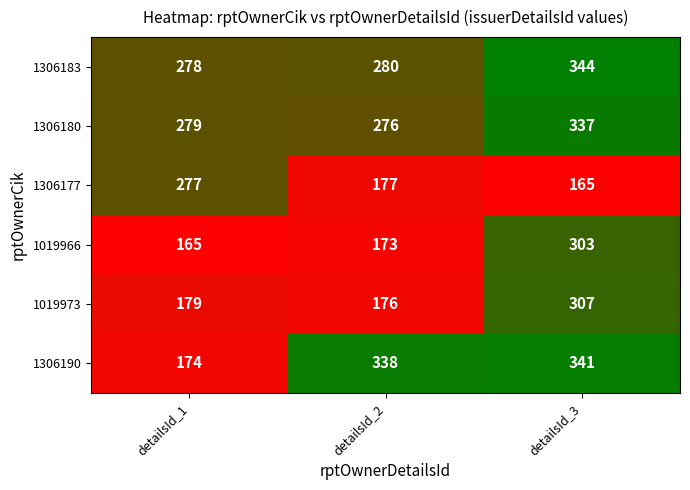

What is the smallest value displayed?

165